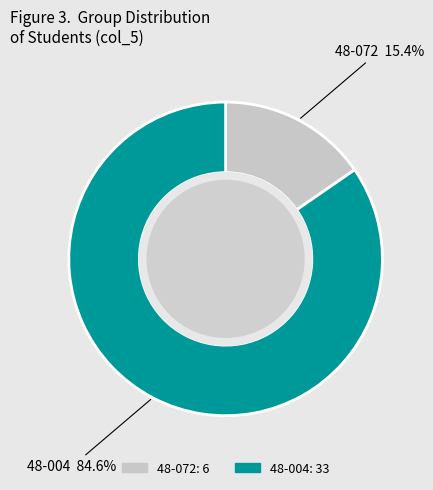

To the nearest percent, what is the difference between the largest and smallest slice percentages?

69%